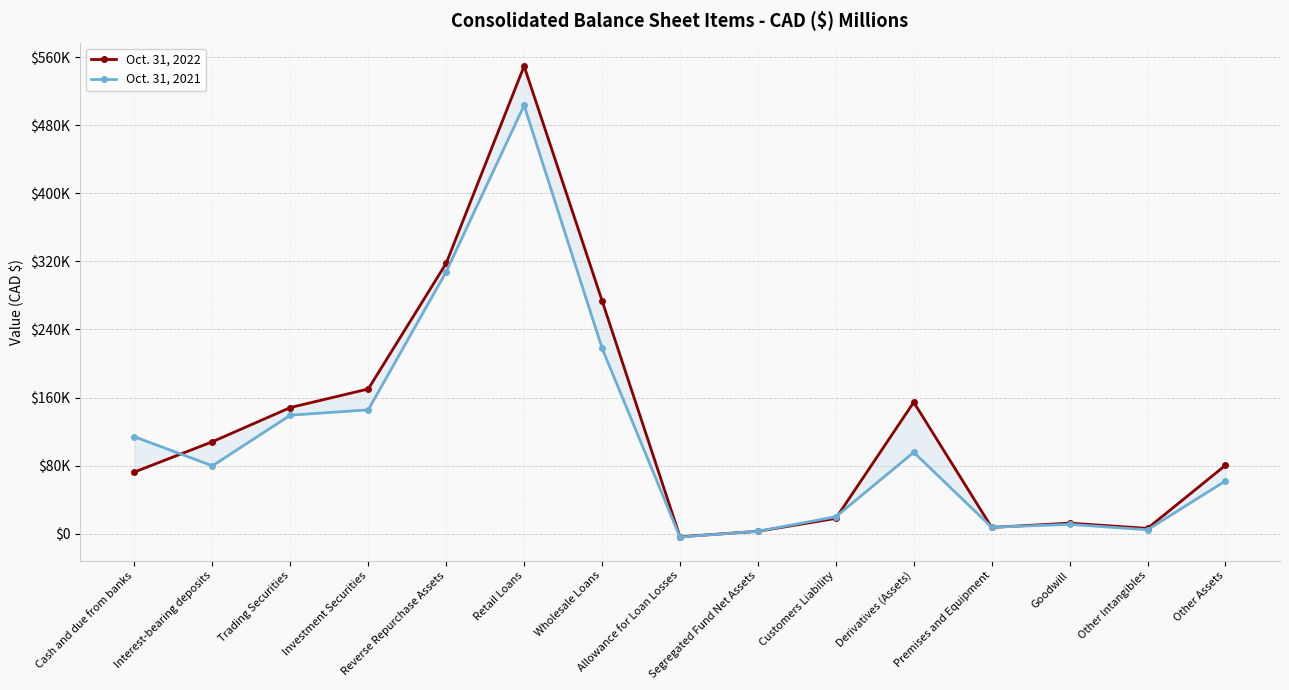

At which label is Oct. 31, 2021 closest to 249754?

Wholesale Loans